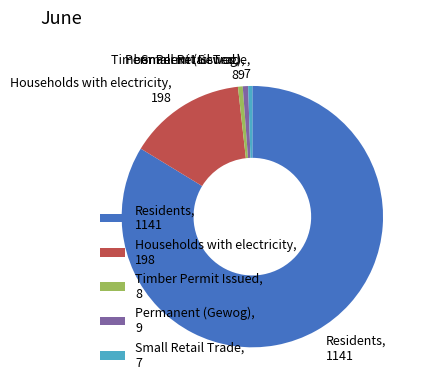

The Permanent (Gewog) slice represents 1% of the pie. True or false?

True